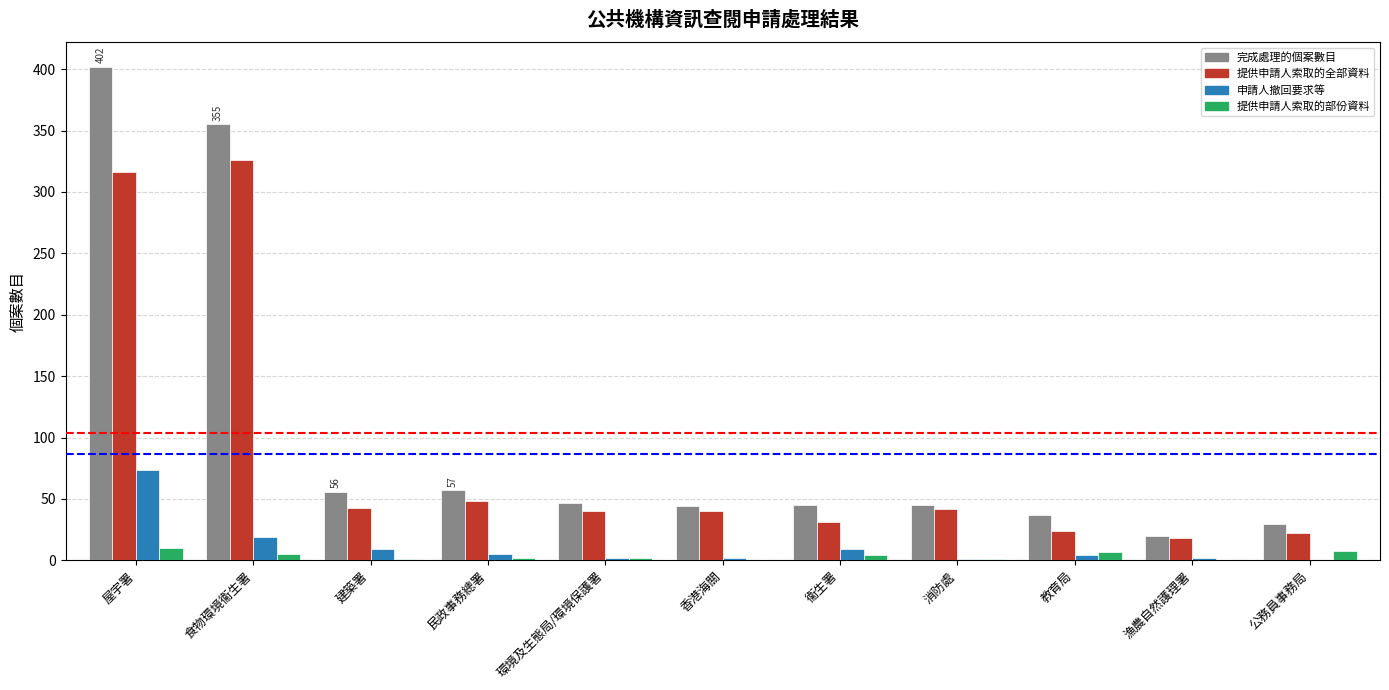

What is the sum of the 提供申請人索取的全部資料 values at 建築署 and 衞生署?

74